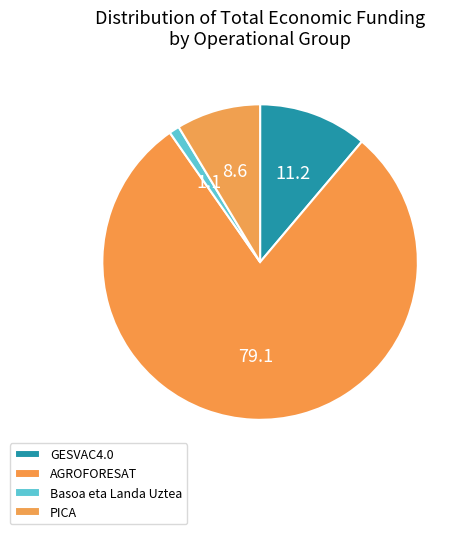

To the nearest percent, what percentage of the pie is AGROFORESAT?

79%